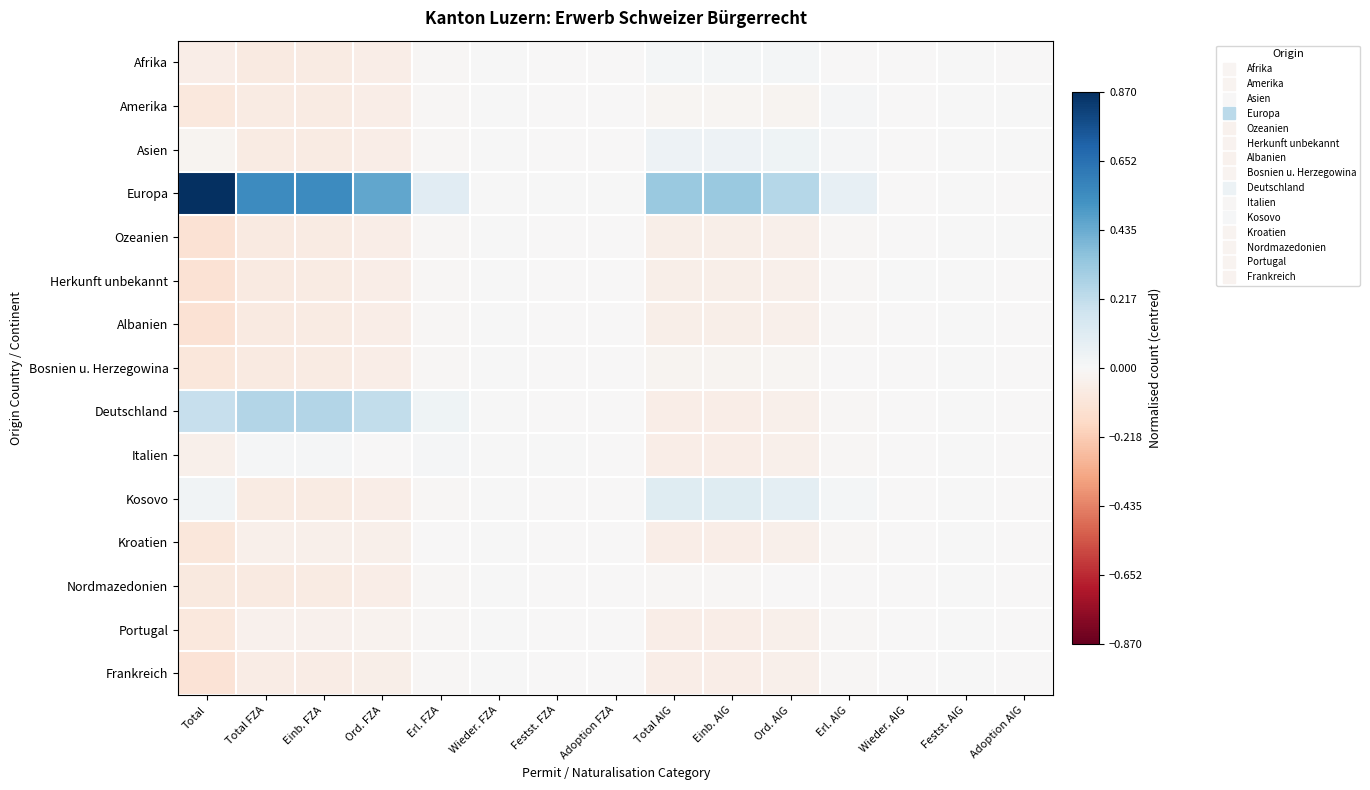

Which label corresponds to the largest value in the chart?

Total